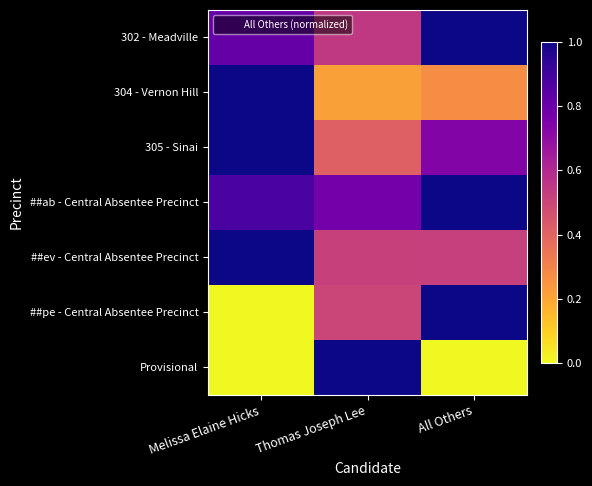

Reading left to right, extract all data points from this chart.

302 - Meadville: Melissa Elaine Hicks=0.8	Thomas Joseph Lee=0.5	All Others=1.0
304 - Vernon Hill: Melissa Elaine Hicks=1.0	Thomas Joseph Lee=0.2	All Others=0.3
305 - Sinai: Melissa Elaine Hicks=1.0	Thomas Joseph Lee=0.4	All Others=0.7
##ab - Central Absentee Precinct: Melissa Elaine Hicks=0.9	Thomas Joseph Lee=0.8	All Others=1.0
##ev - Central Absentee Precinct: Melissa Elaine Hicks=1.0	Thomas Joseph Lee=0.5	All Others=0.5
##pe - Central Absentee Precinct: Melissa Elaine Hicks=0.0	Thomas Joseph Lee=0.5	All Others=1.0
Provisional: Melissa Elaine Hicks=0.0	Thomas Joseph Lee=1.0	All Others=0.0